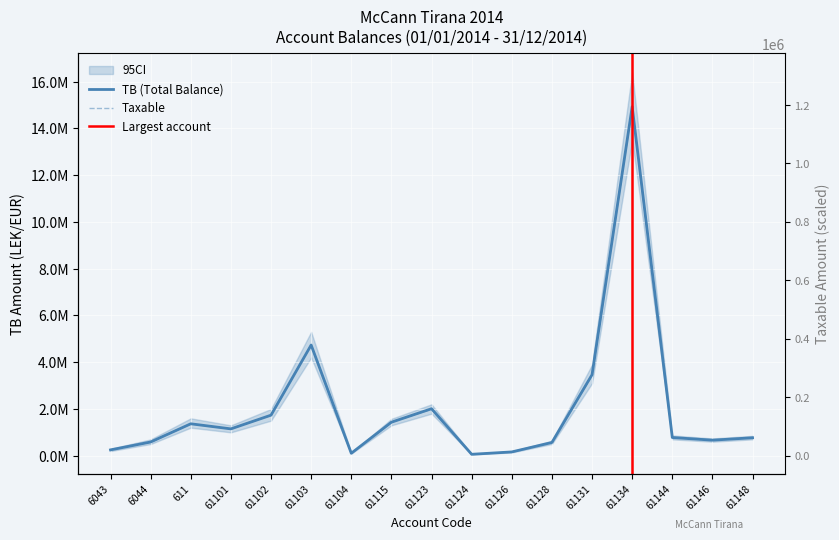

What is the sum of the TB values at 61148 and 6043?

1019308.0